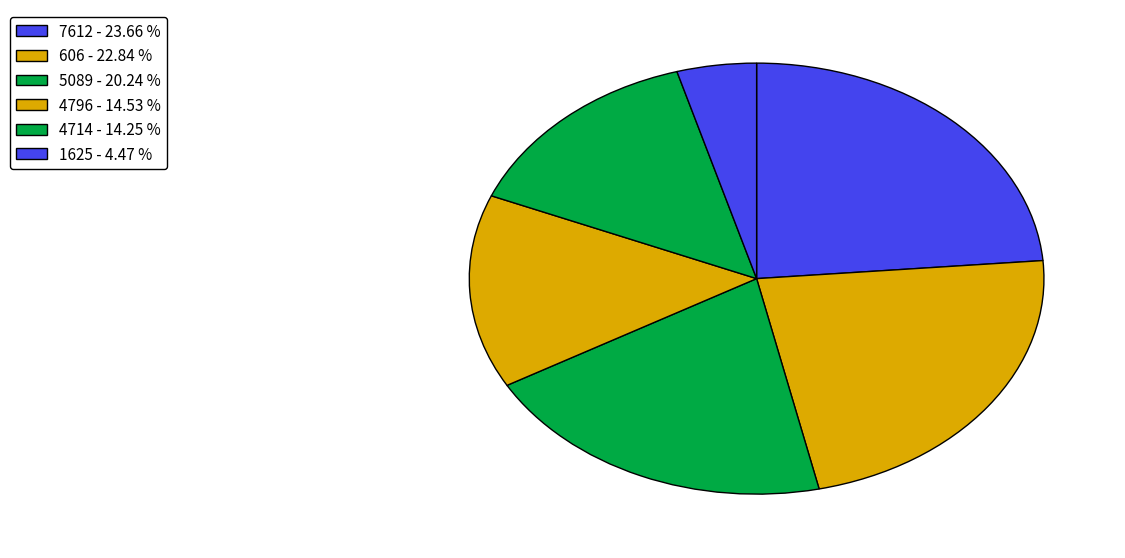

Which category has the smallest portion of the pie?

1625